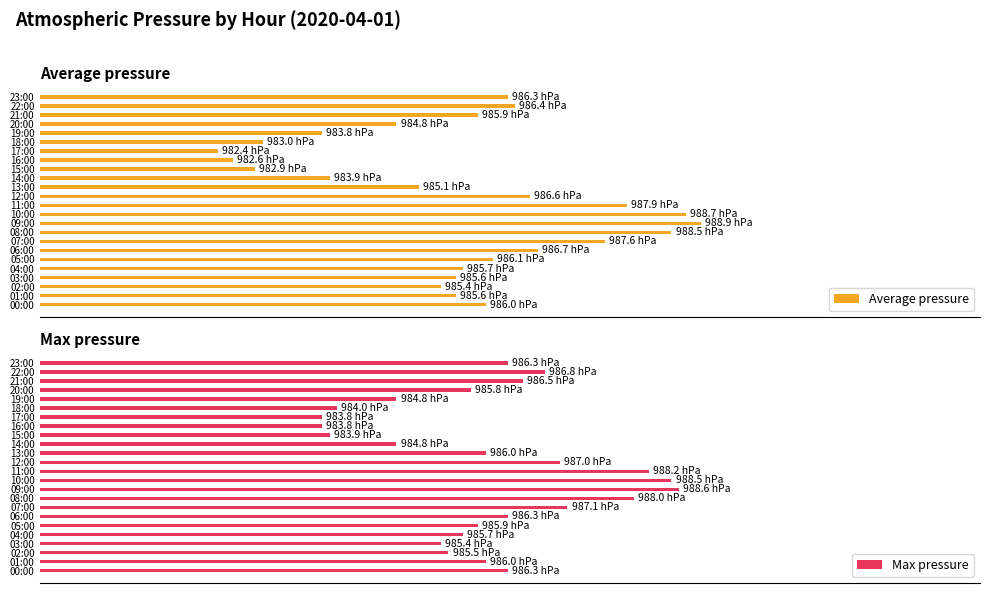

Which series has the largest total across all categories?

Max pressure